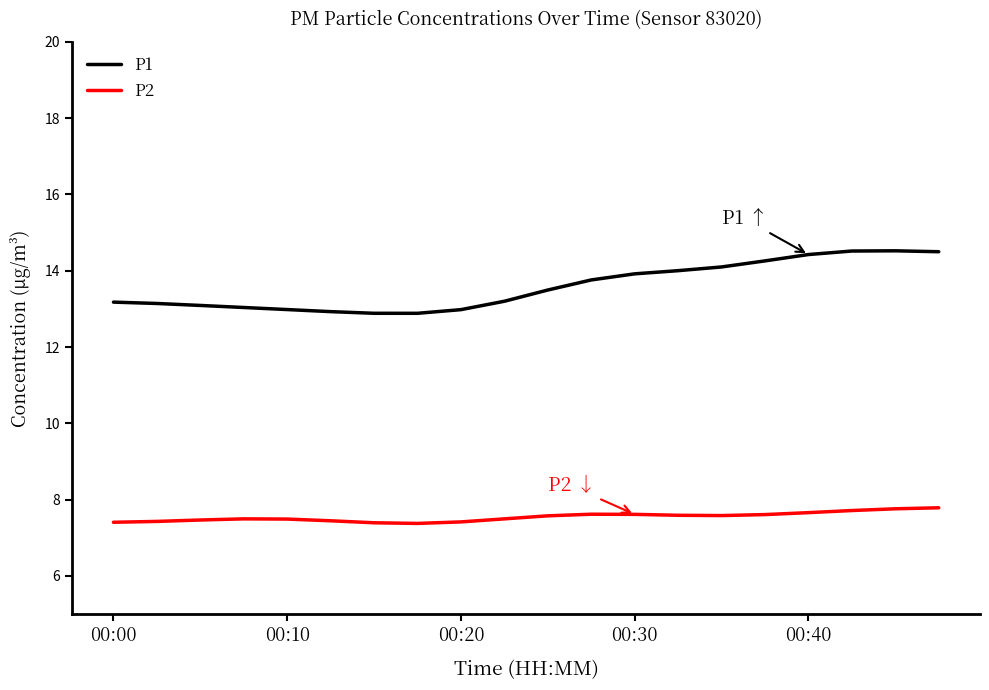

Which series has the largest total across all categories?

P1